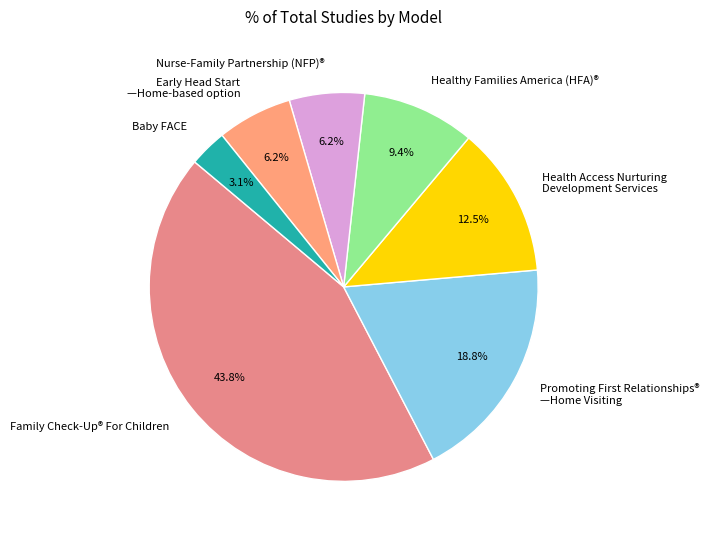

Which slice is the smallest?

Baby FACE